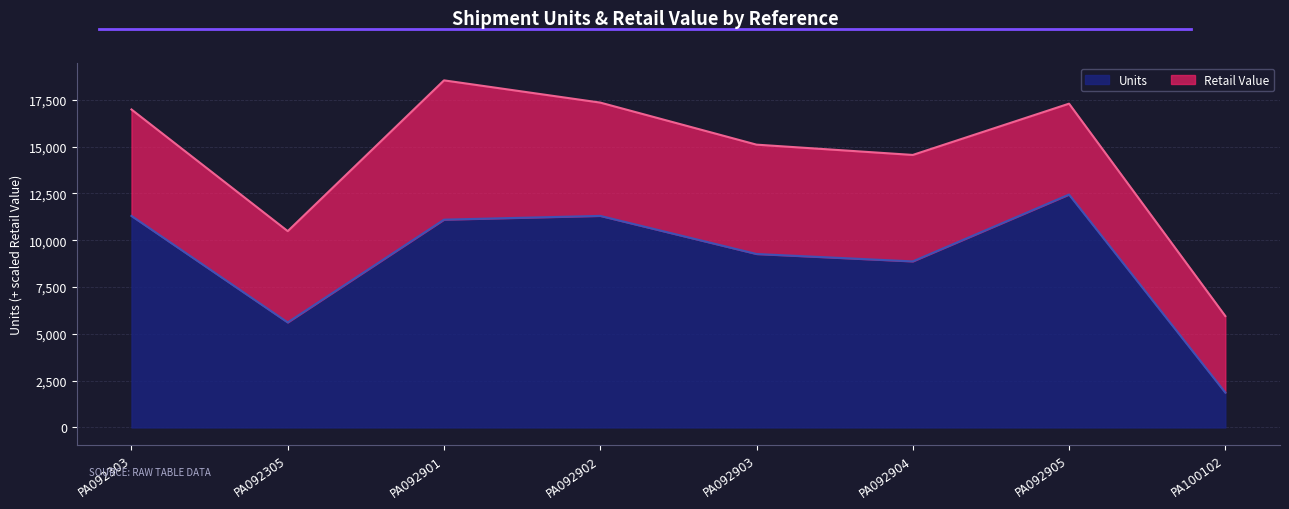

Reading right to left, extract all data points from this chart.

1863	12441	8870	9265	11301	11100	5609	11299